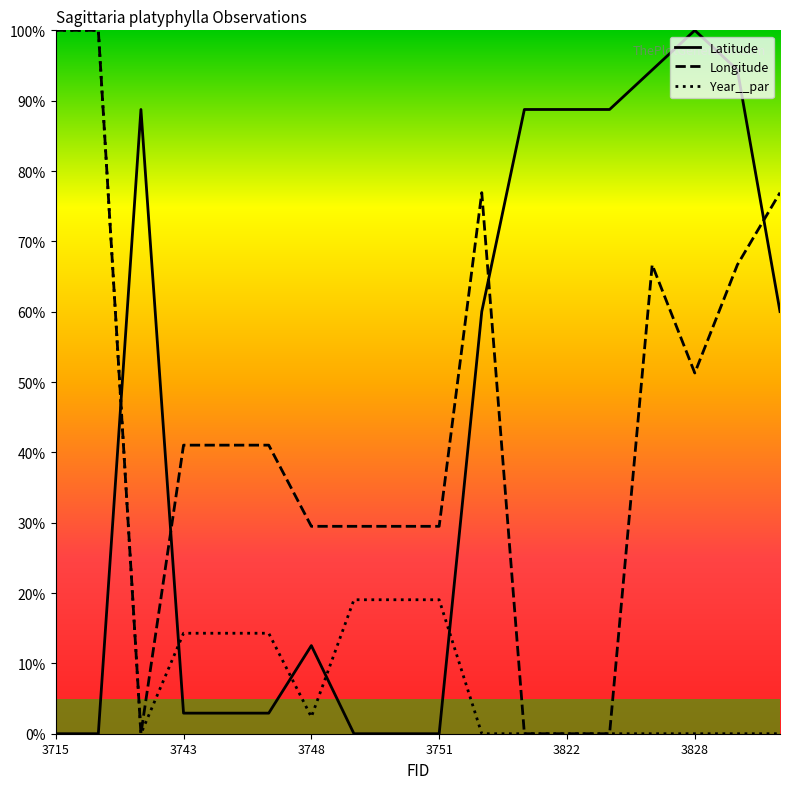

True or false: Latitude and Year__par cross at least once.

True